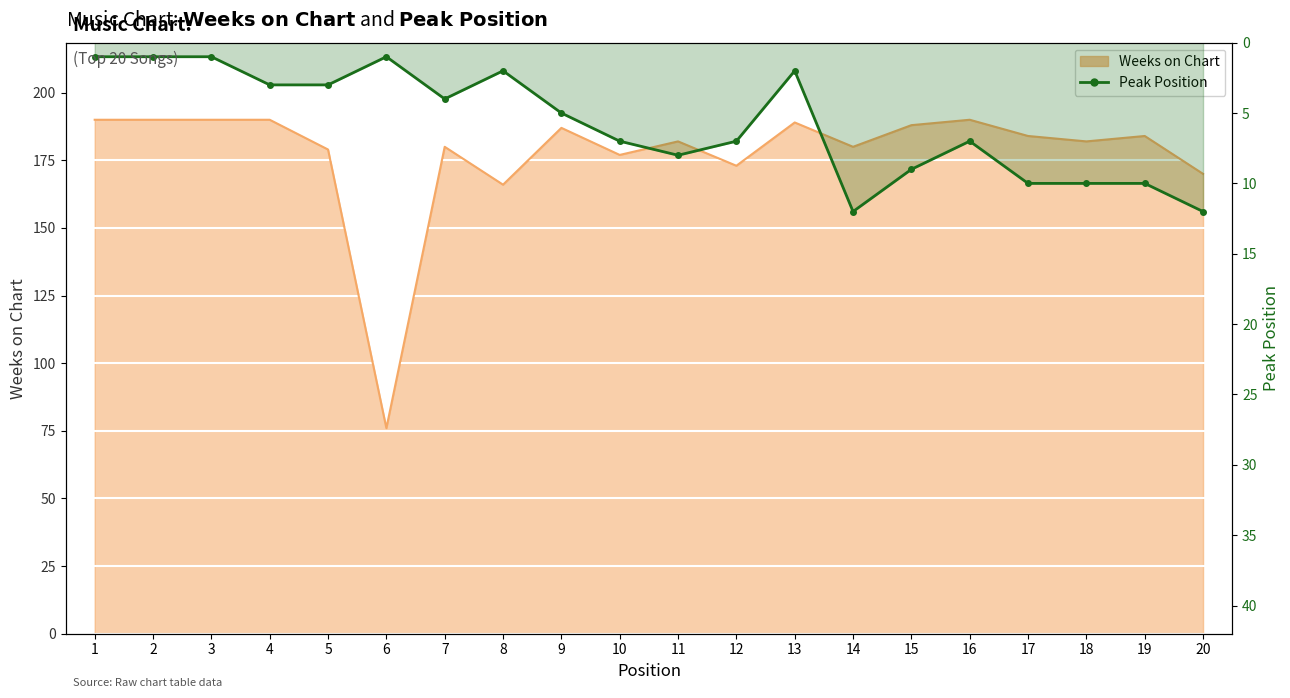

True or false: there are more than 0 points higher than both neighbors.

True